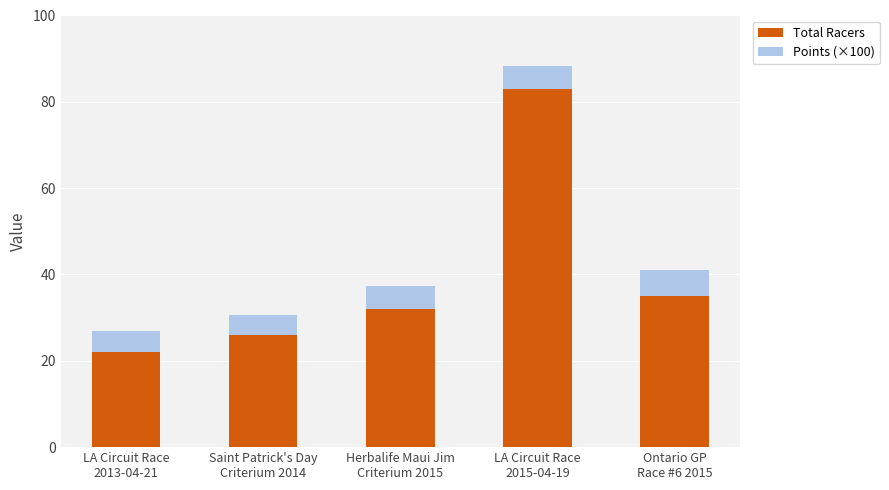

At which category is the sum across all series the highest?

LA Circuit Race
2015-04-19